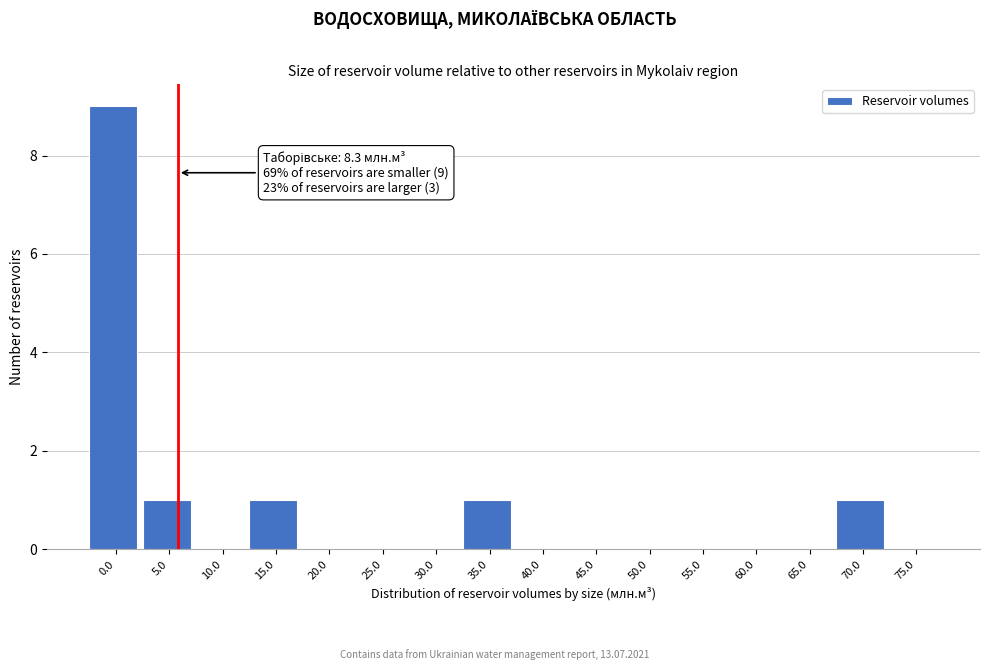

Reading left to right, extract all data points from this chart.

0.0=9	5.0=1	10.0=0	15.0=1	20.0=0	25.0=0	30.0=0	35.0=1	40.0=0	45.0=0	50.0=0	55.0=0	60.0=0	65.0=0	70.0=1	75.0=0